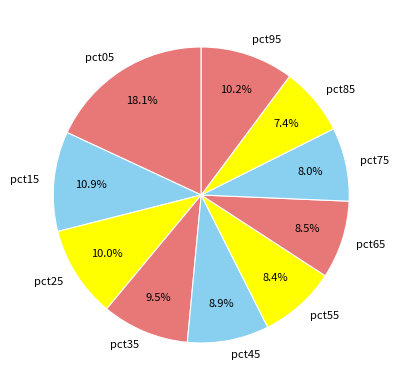

Is there any slice that represents more than half of the pie?

No